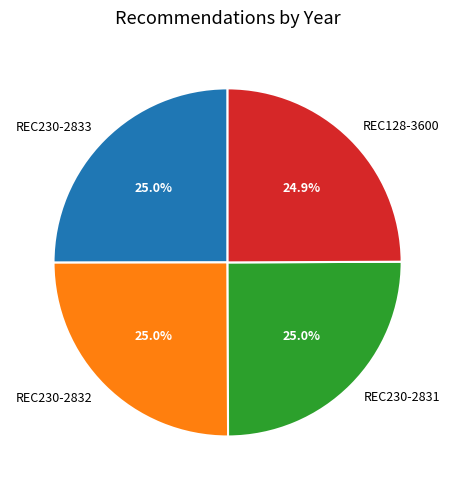

Does REC128-3600 represent more than half of the total?

No